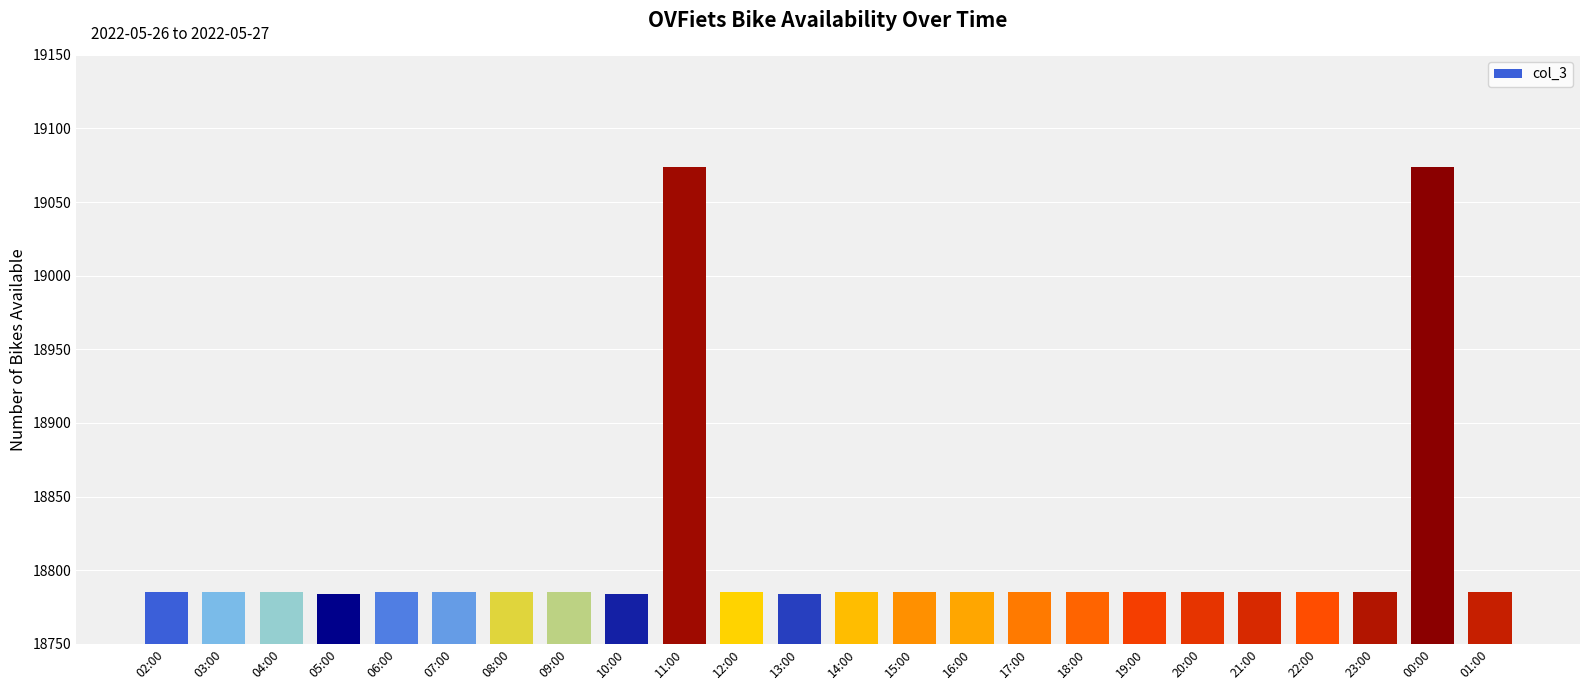

The chart shows a value of 32232 at 03:00. True or false?

False